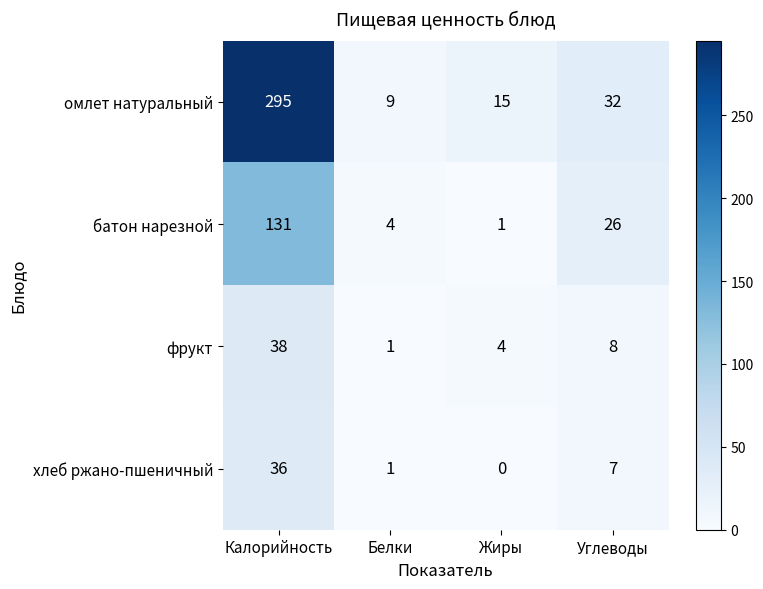

What is the difference between the фрукт values at Калорийность and Углеводы?

30